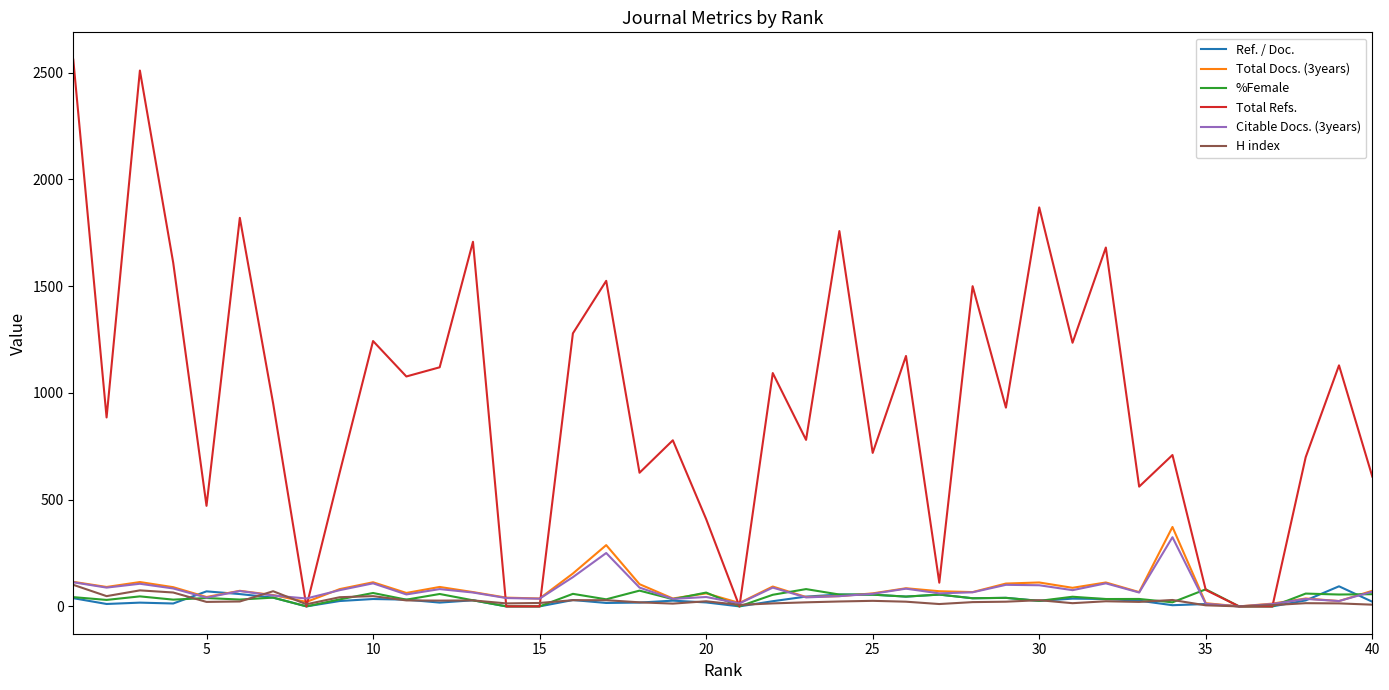

What are all the series names shown in the legend?

Ref. / Doc., Total Docs. (3years), %Female, Total Refs., Citable Docs. (3years), H index